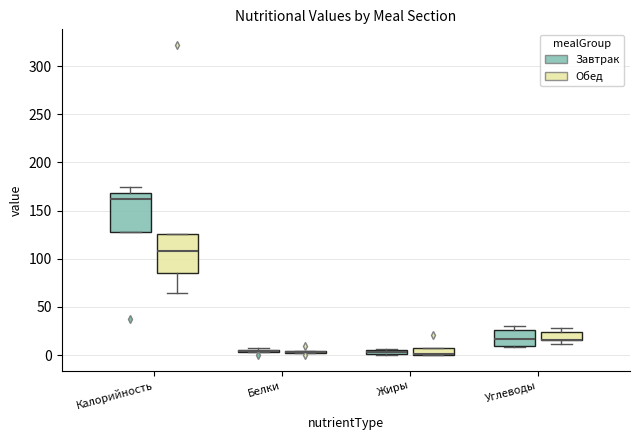

Where is the lower edge of the box for Жиры (Обед) on the y-axis? The values are not printed on the chart, so give them approximately, as read against the axis.

0